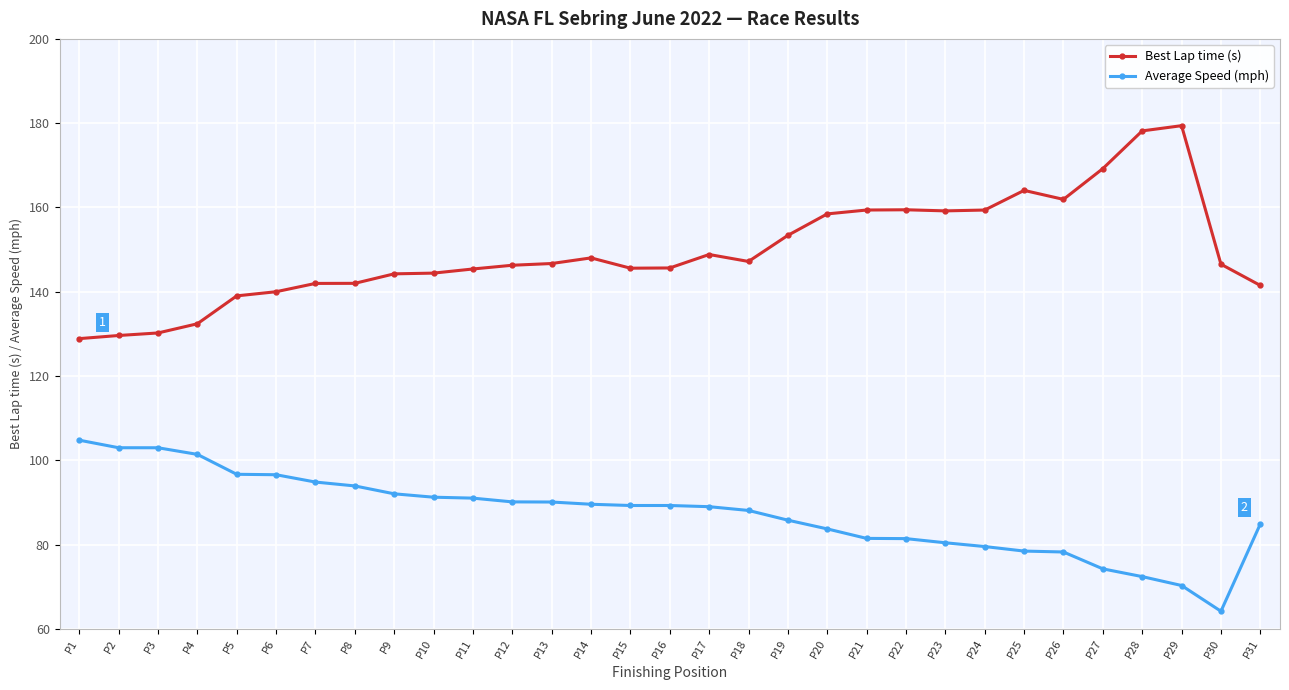

What is the lowest value of the Best Lap time (s) series?

128.9